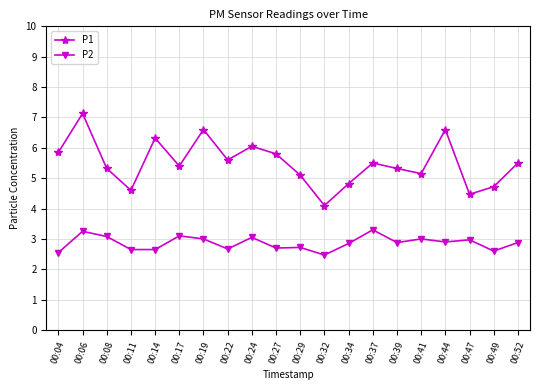

True or false: P2 and P1 cross at least once.

False